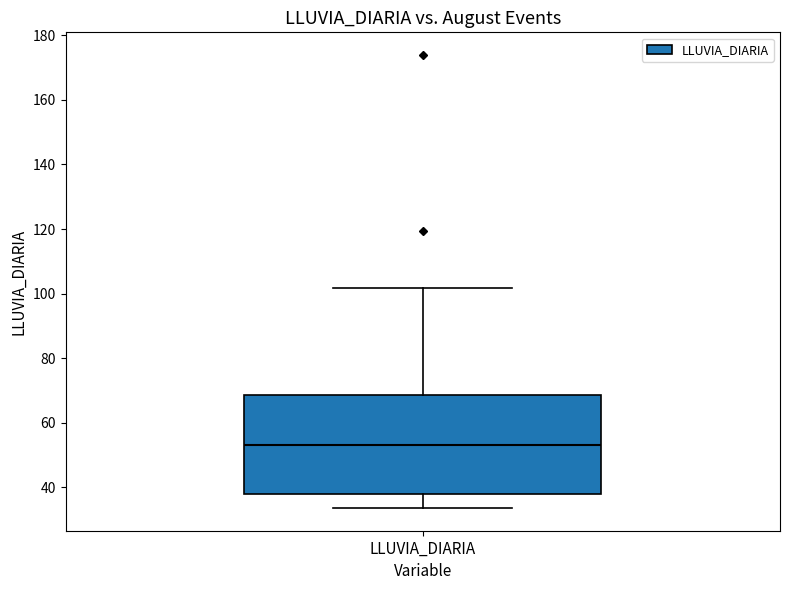

Read this box plot against the y-axis: the position of the median line, the range covered by the box, and the ends of both whiskers. The values are not printed on the chart, so give them approximately, as read against the axis.

median 54, box 38 to 68, whiskers 34 to 102